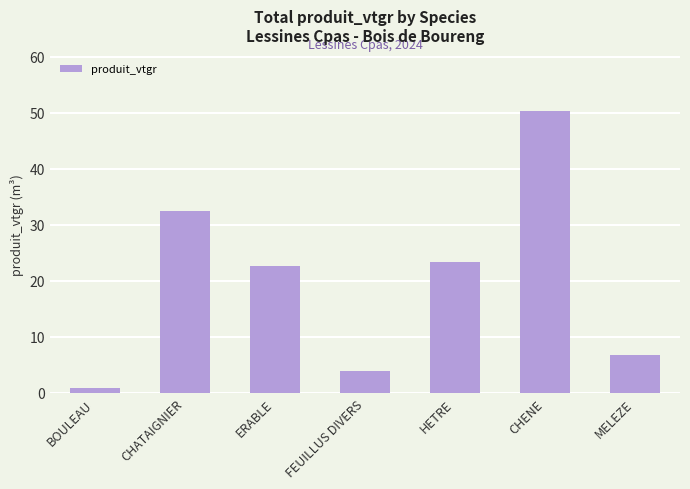

What is the sum of the values at HETRE and CHATAIGNIER?

56.0